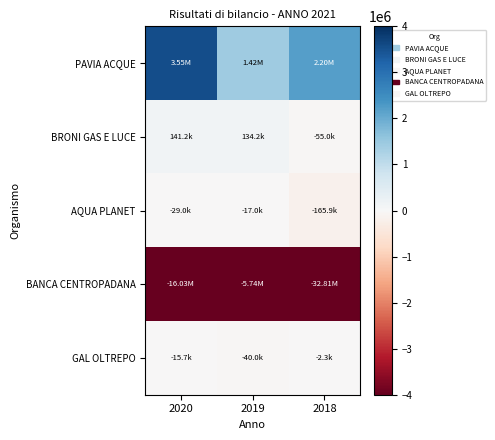

Reading left to right, transcribe all the data shown in this chart.

PAVIA ACQUE: 2020=3547554	2019=1416439	2018=2198602
BRONI GAS E LUCE: 2020=141246	2019=134211	2018=-54986
AQUA PLANET: 2020=-28953	2019=-16951	2018=-165856
BANCA CENTROPADANA: 2020=-4000000	2019=-4000000	2018=-4000000
GAL OLTREPO: 2020=-15652	2019=-39998	2018=-2345